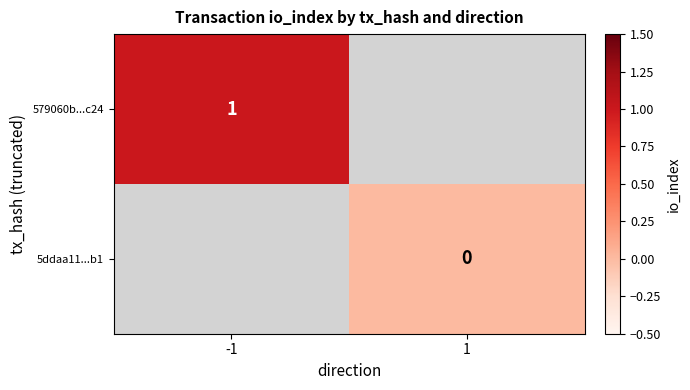

The 579060b...c24 series shows 0 at -1. True or false?

False